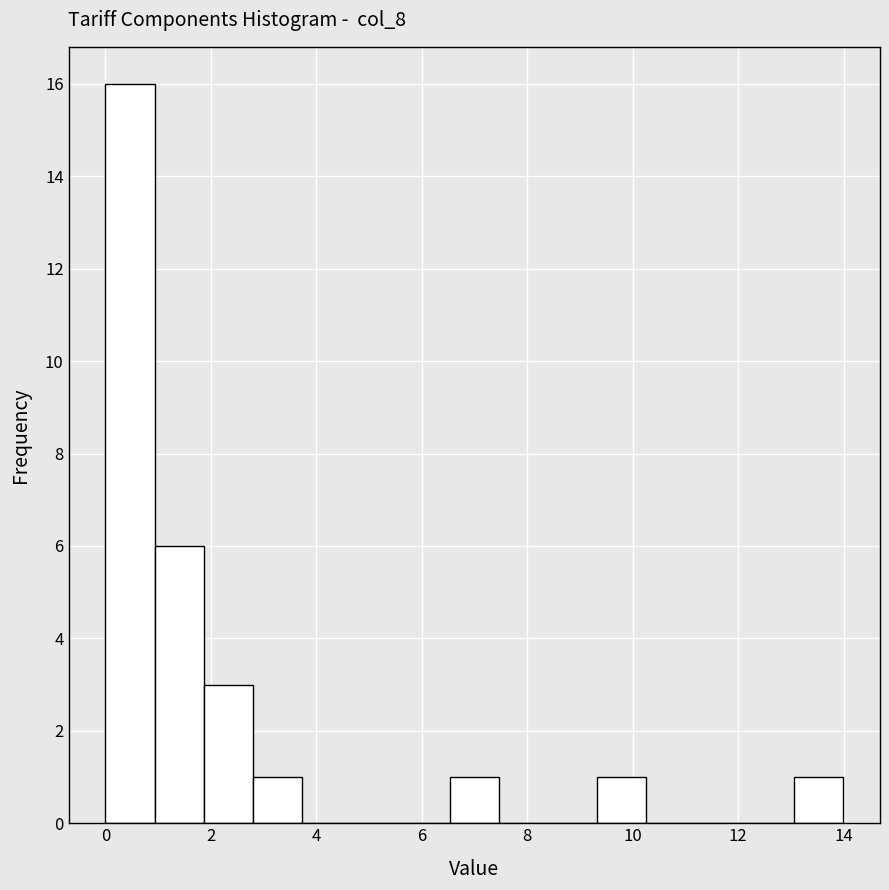

Reading left to right, transcribe this chart: for each bar, give the range it covers on the x-axis and its height. Neither the bar edges nor the heights are printed on the chart, so give them approximately, as read against the axes.

0.0 to 1.0: 16
1.0 to 1.8: 6
1.8 to 2.8: 3
2.8 to 3.8: 1
3.8 to 4.6: 0
4.6 to 5.6: 0
5.6 to 6.6: 0
6.6 to 7.4: 1
7.4 to 8.4: 0
8.4 to 9.4: 0
9.4 to 10.2: 1
10.2 to 11.2: 0
11.2 to 12.2: 0
12.2 to 13.0: 0
13.0 to 14.0: 1